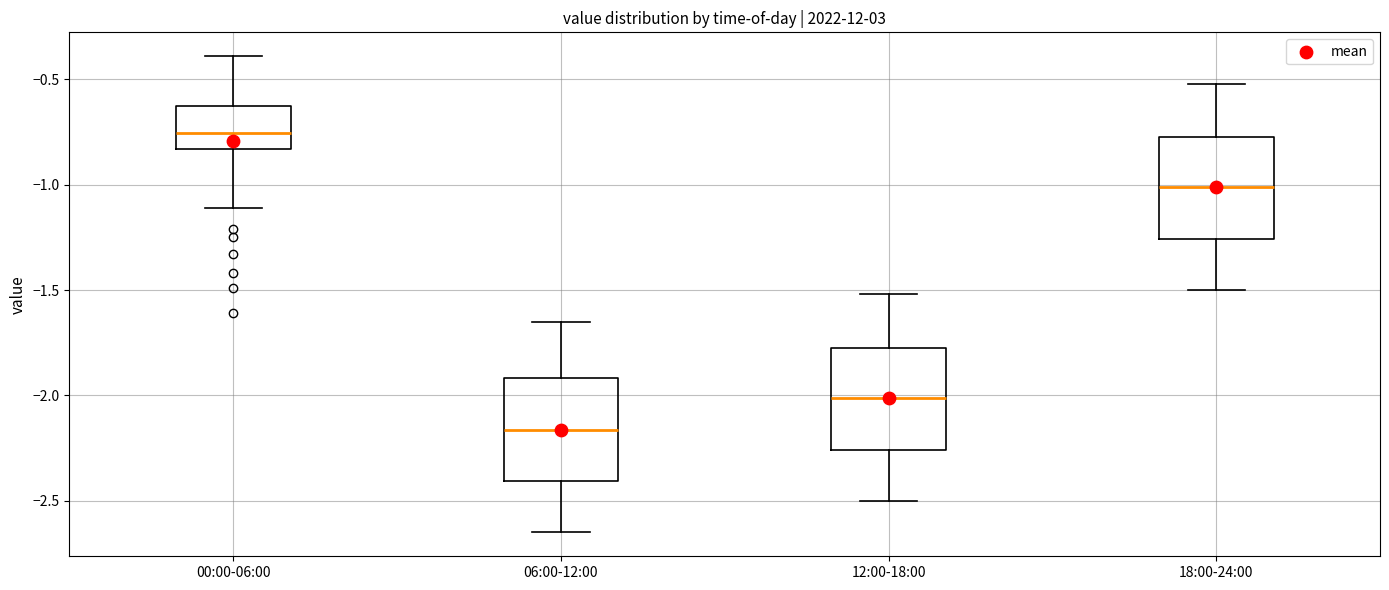

Where does the upper whisker of the box for 12:00-18:00 end on the y-axis? The values are not printed on the chart, so give them approximately, as read against the axis.

-1.50